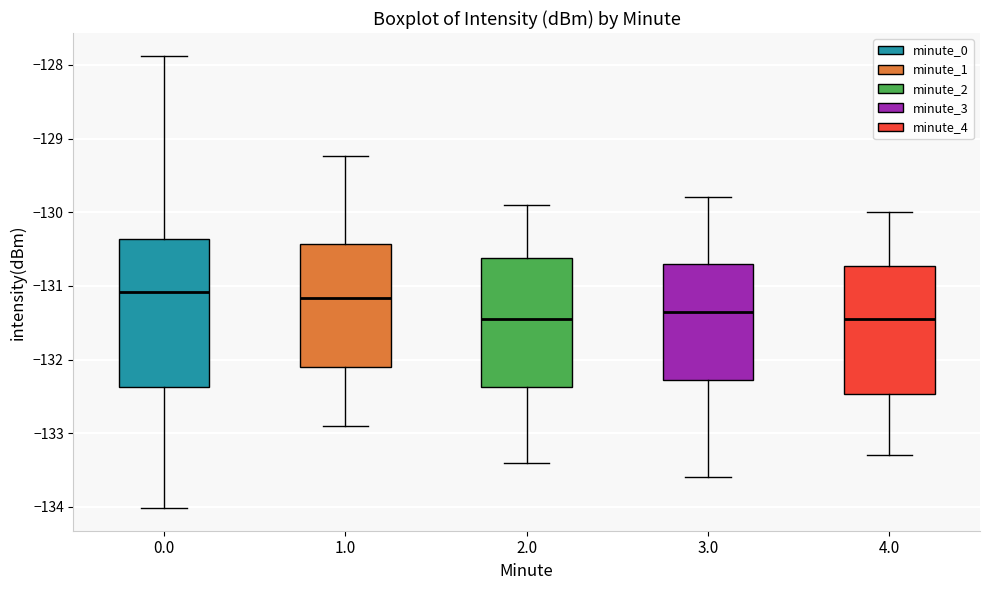

Where does the upper whisker of the box at x = 0.0 end on the y-axis? The values are not printed on the chart, so give them approximately, as read against the axis.

-127.9